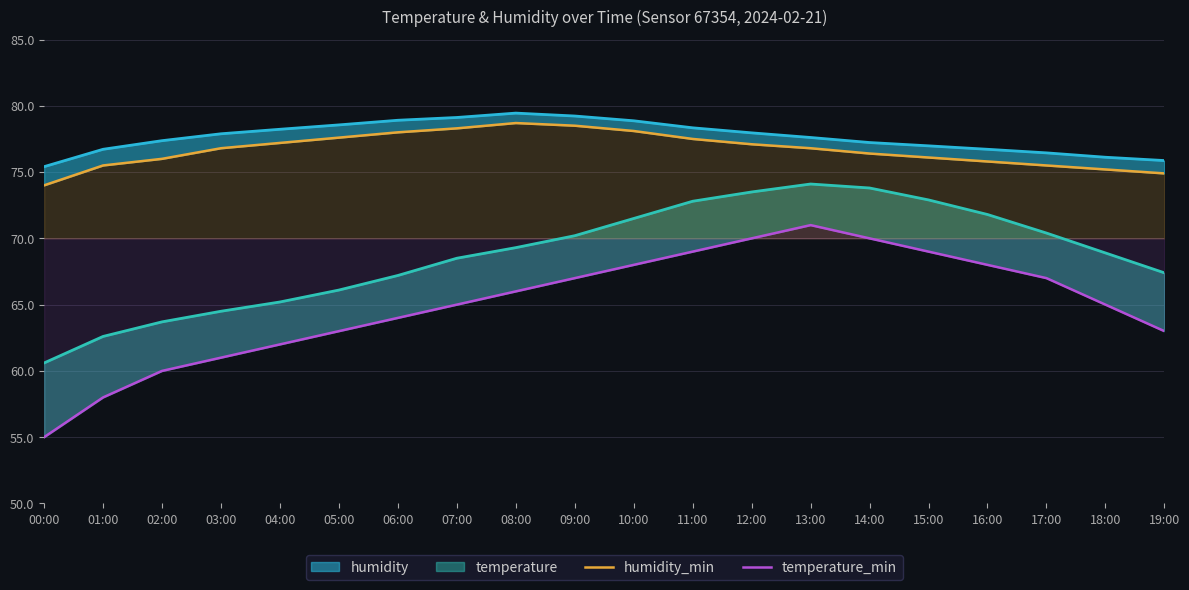

List the labels in order of temperature_min value, smallest first.

00:00, 01:00, 02:00, 03:00, 04:00, 05:00, 19:00, 06:00, 07:00, 18:00, 08:00, 09:00, 17:00, 10:00, 16:00, 11:00, 15:00, 12:00, 14:00, 13:00